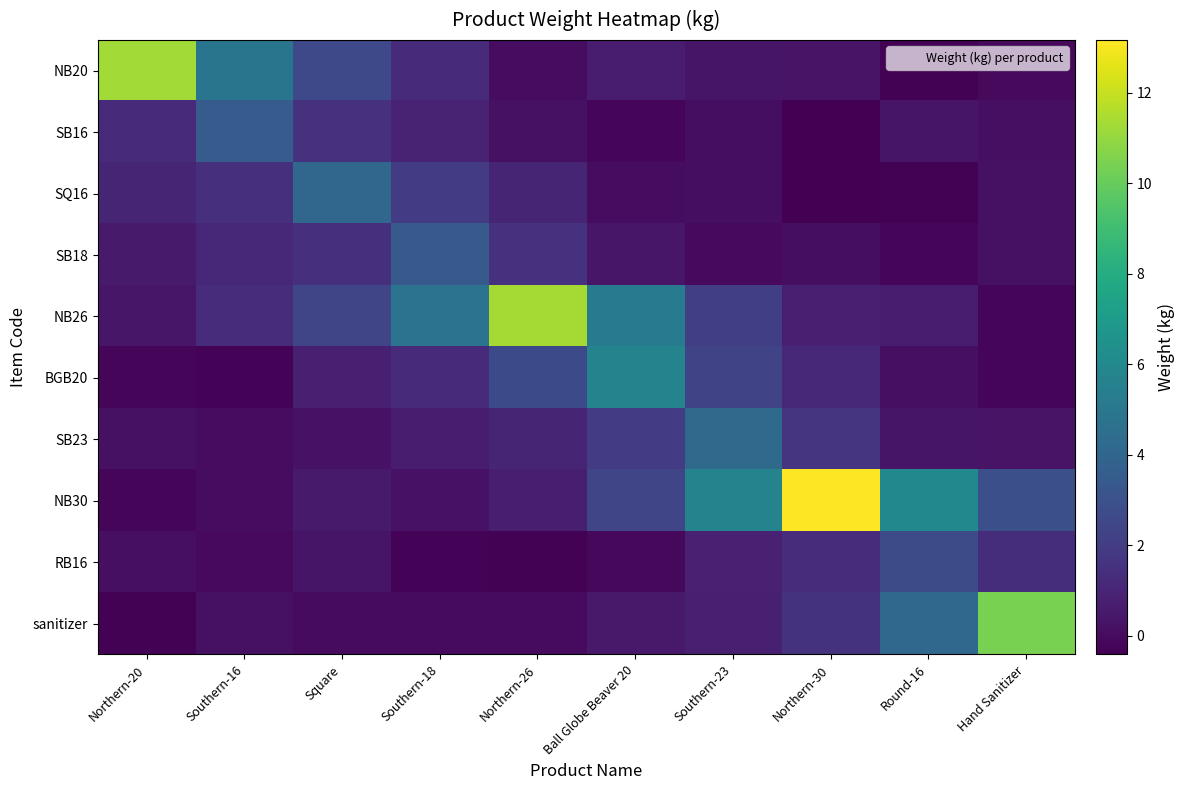

Which category has the highest value across all series?

Northern-30